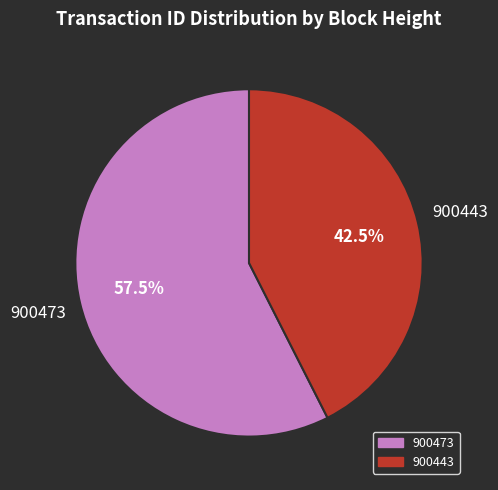

Which has a higher value, 900443 or 900473?

900473